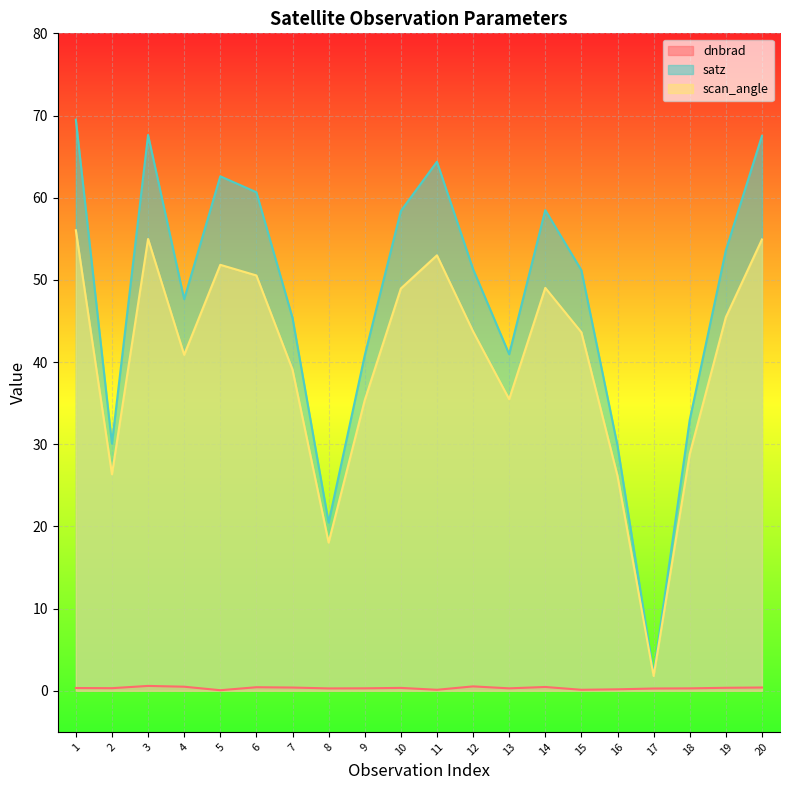

The value of dnbrad at 9 is 0.4. True or false?

False